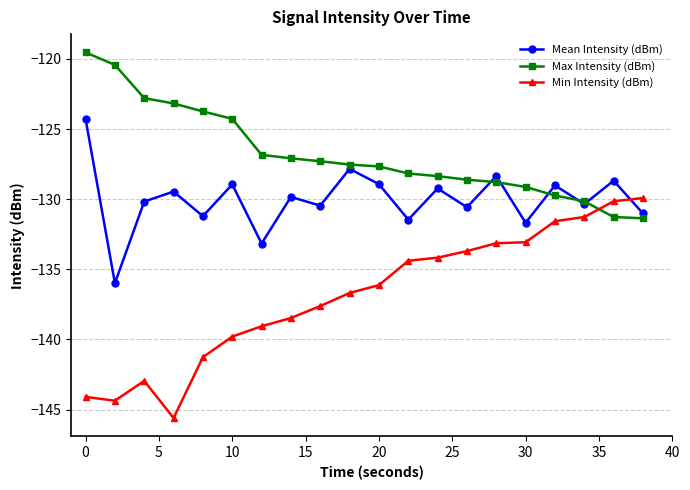

Which series has the largest range (max minus min)?

Min Intensity (dBm)